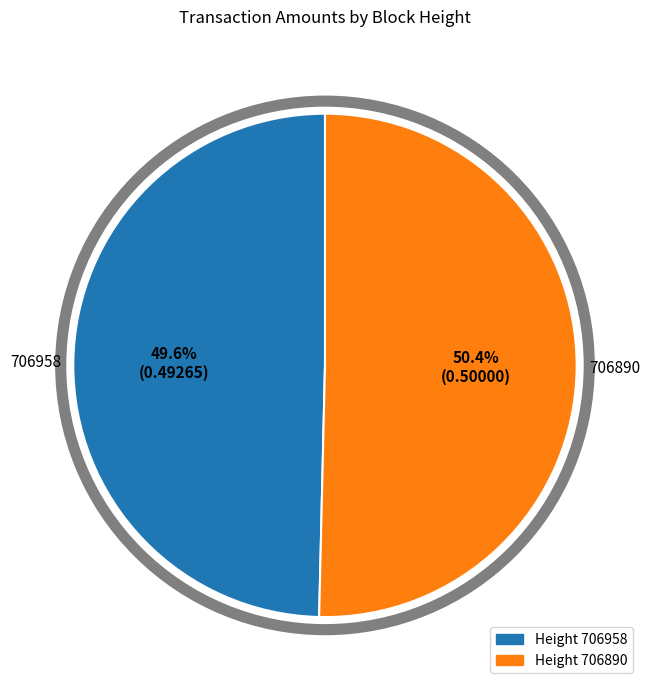

How many segments does this pie chart have?

2